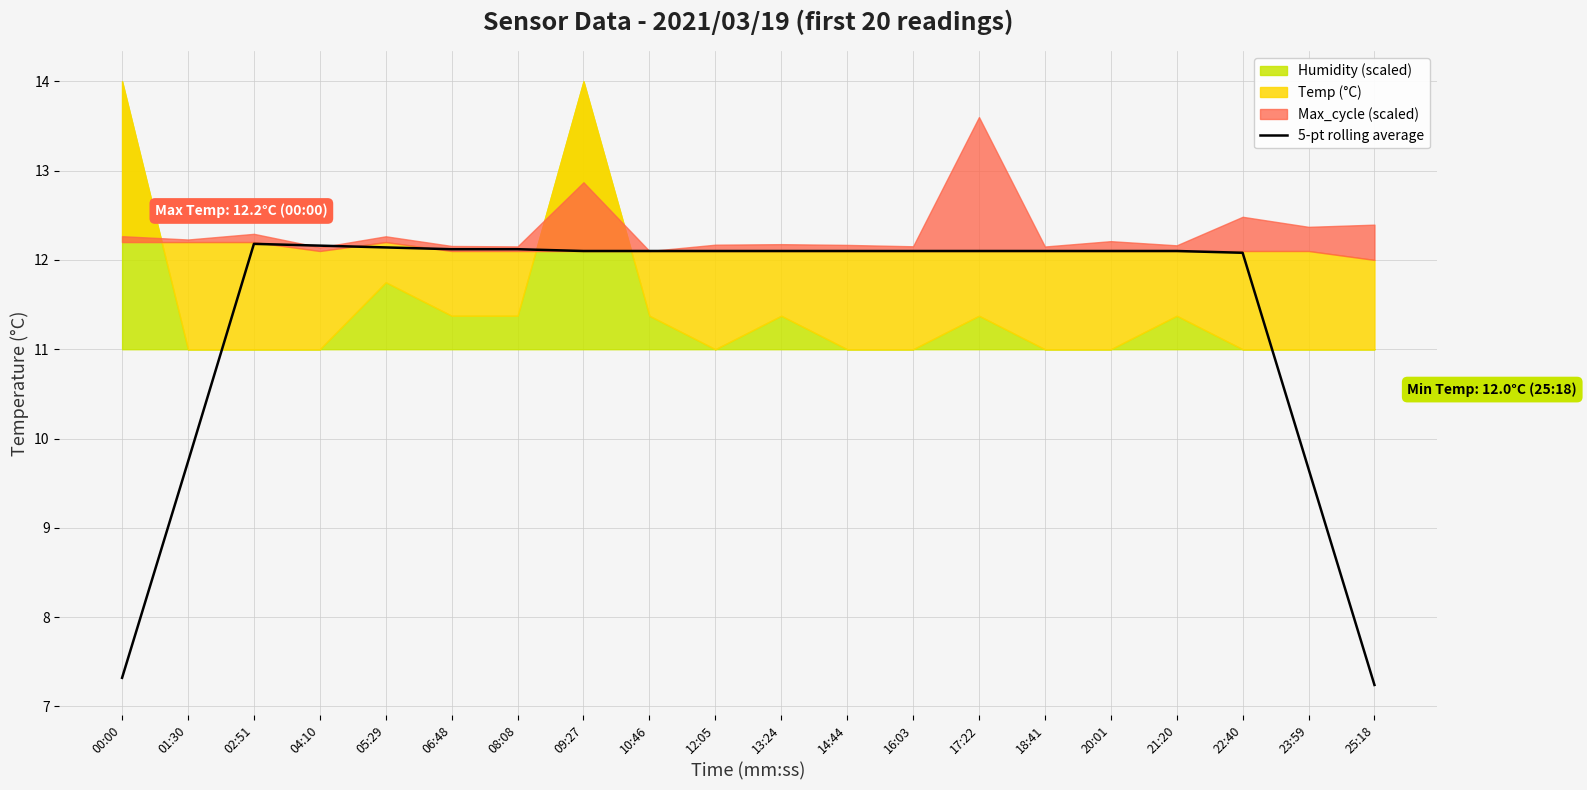

Which label corresponds to the smallest value in the chart?

25:18